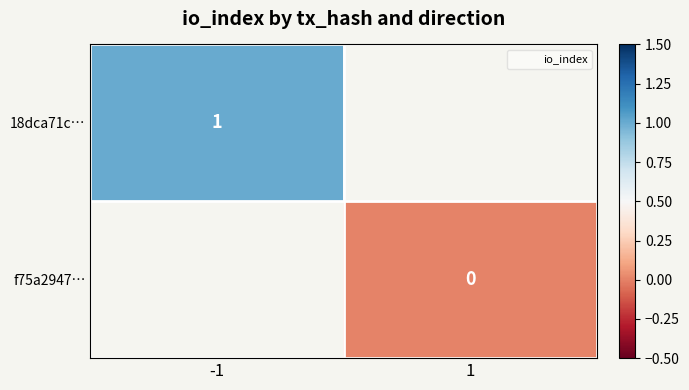

Is the value of 18dca71c… at 1 greater than the value of f75a2947… at 1?

No